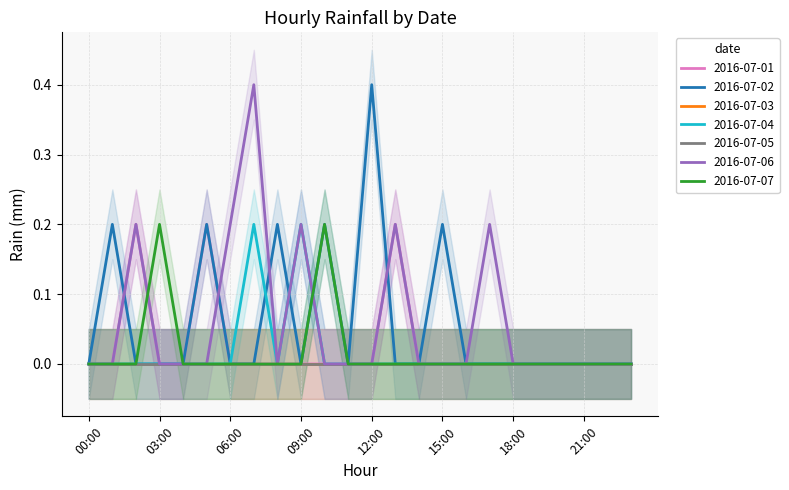

Which series changed the most between 13:00 and 20:00?

2016-07-01